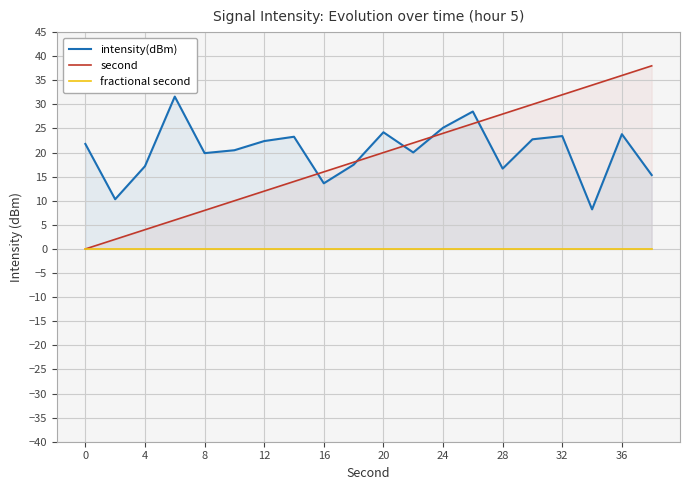

The second series shows 16 at 16. True or false?

True